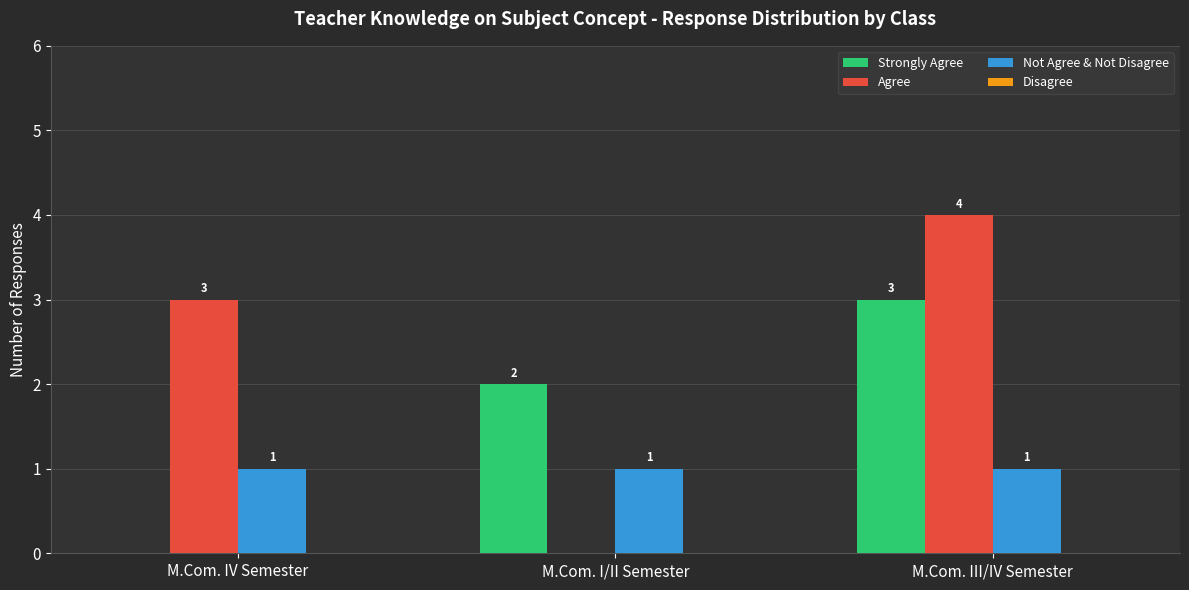

True or false: Agree has a value of 0 at M.Com. I/II Semester.

True